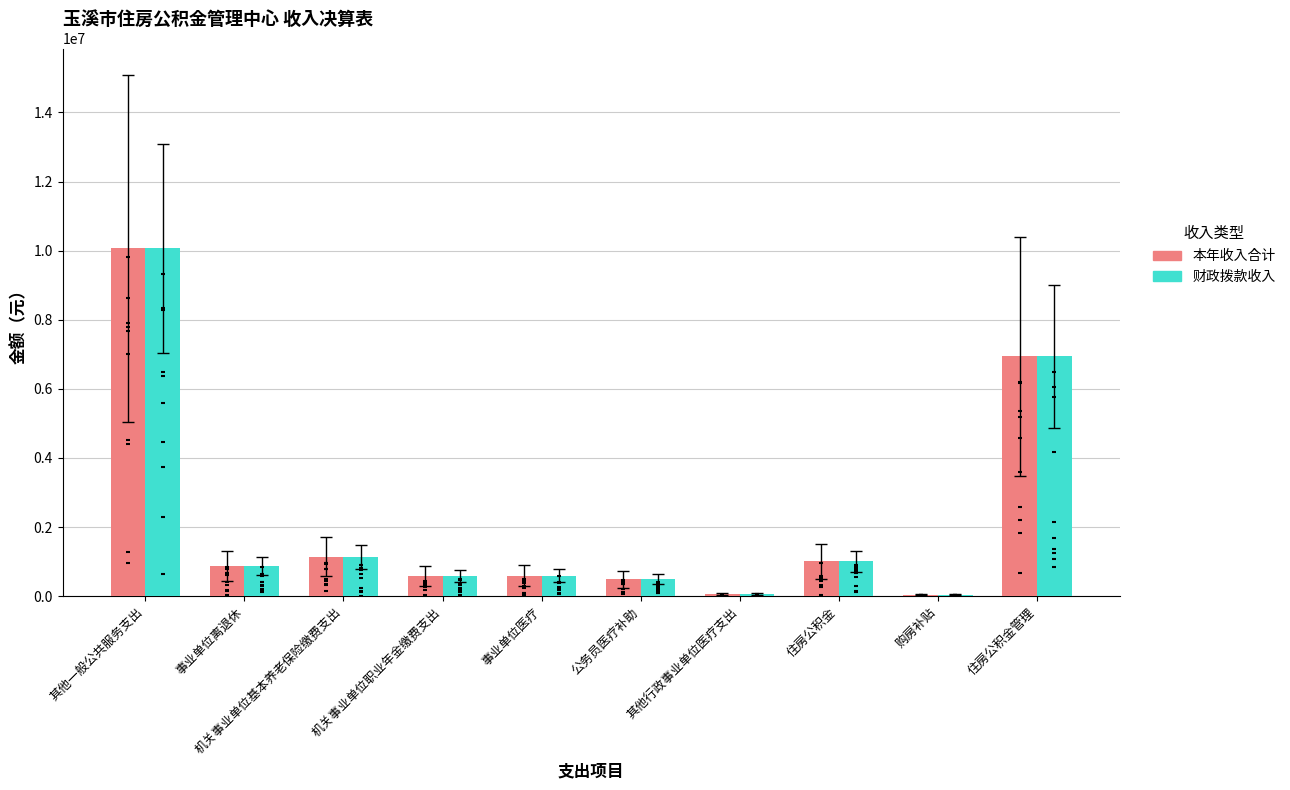

What is the total value across all series at 住房公积金?

2017236.0